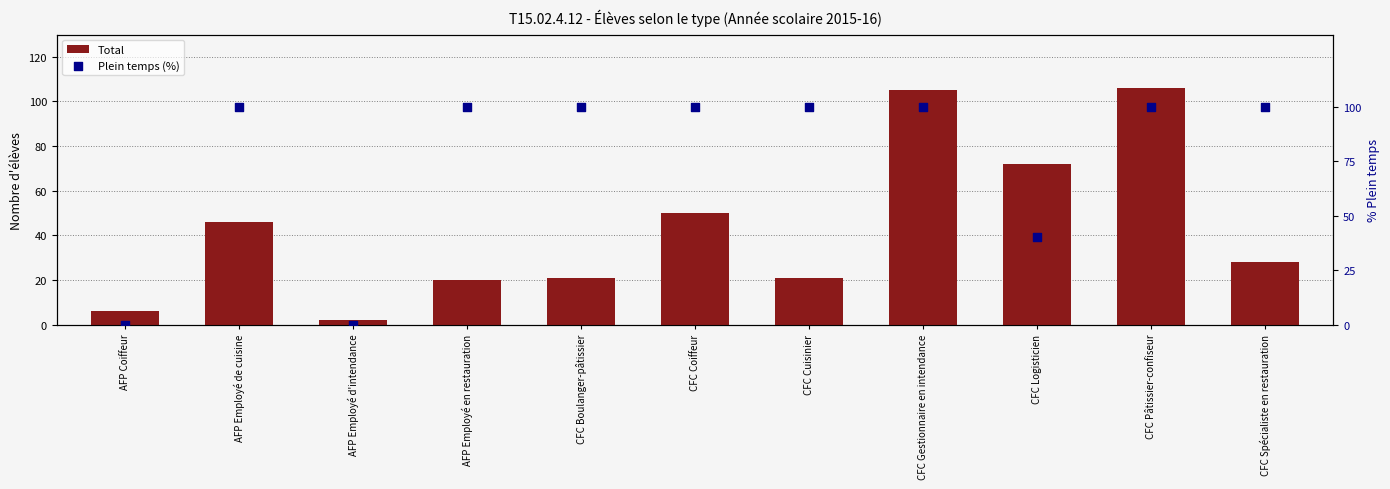

At which category is the sum across all series the highest?

CFC Pâtissier-confiseur